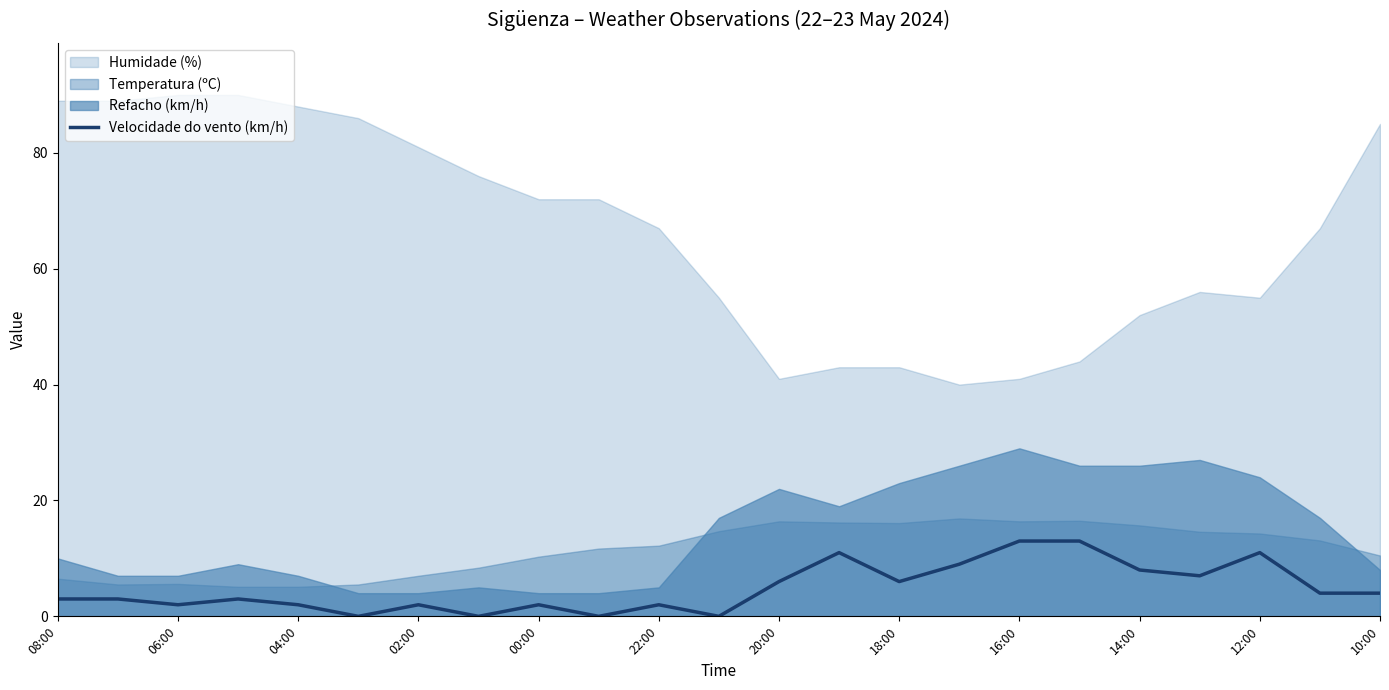

Is it true that Velocidade do vento (km/h) equals 2 at 14:00?

False